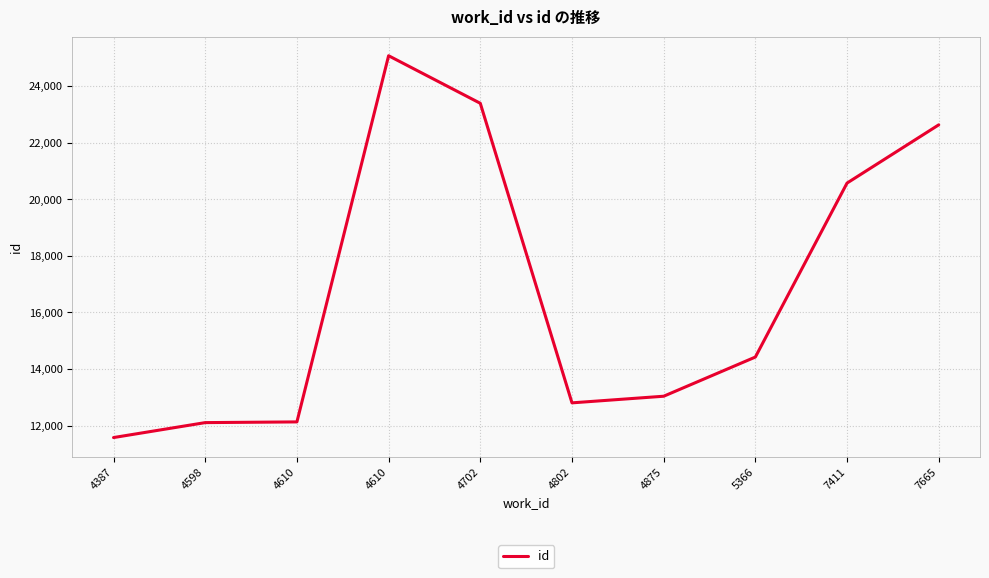

What is the change in value from 4610 to 4802?

+673